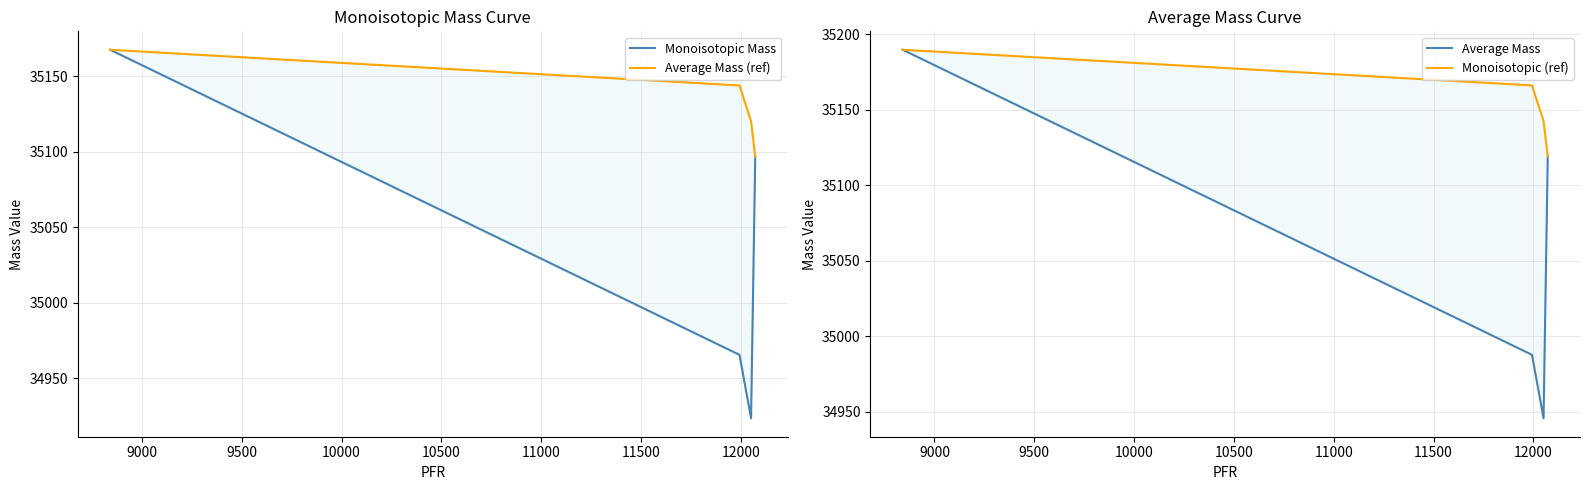

List the series in order of their overall mean, lowest first.

Monoisotopic Mass, Average Mass, Average Mass (ref), Monoisotopic (ref)